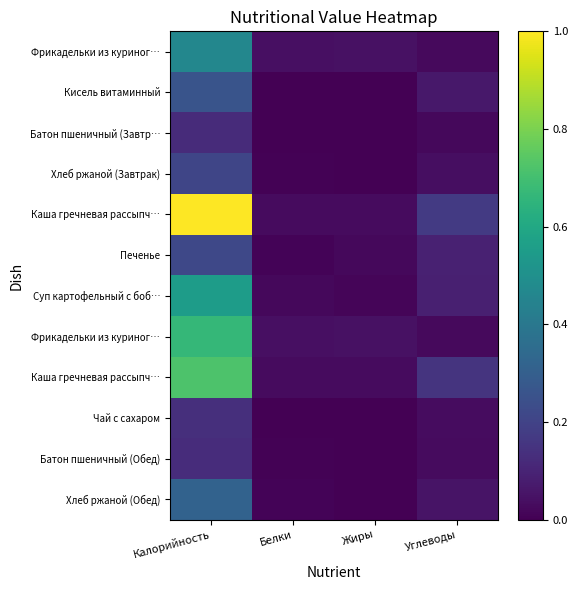

How many categories are shown in the chart?

4